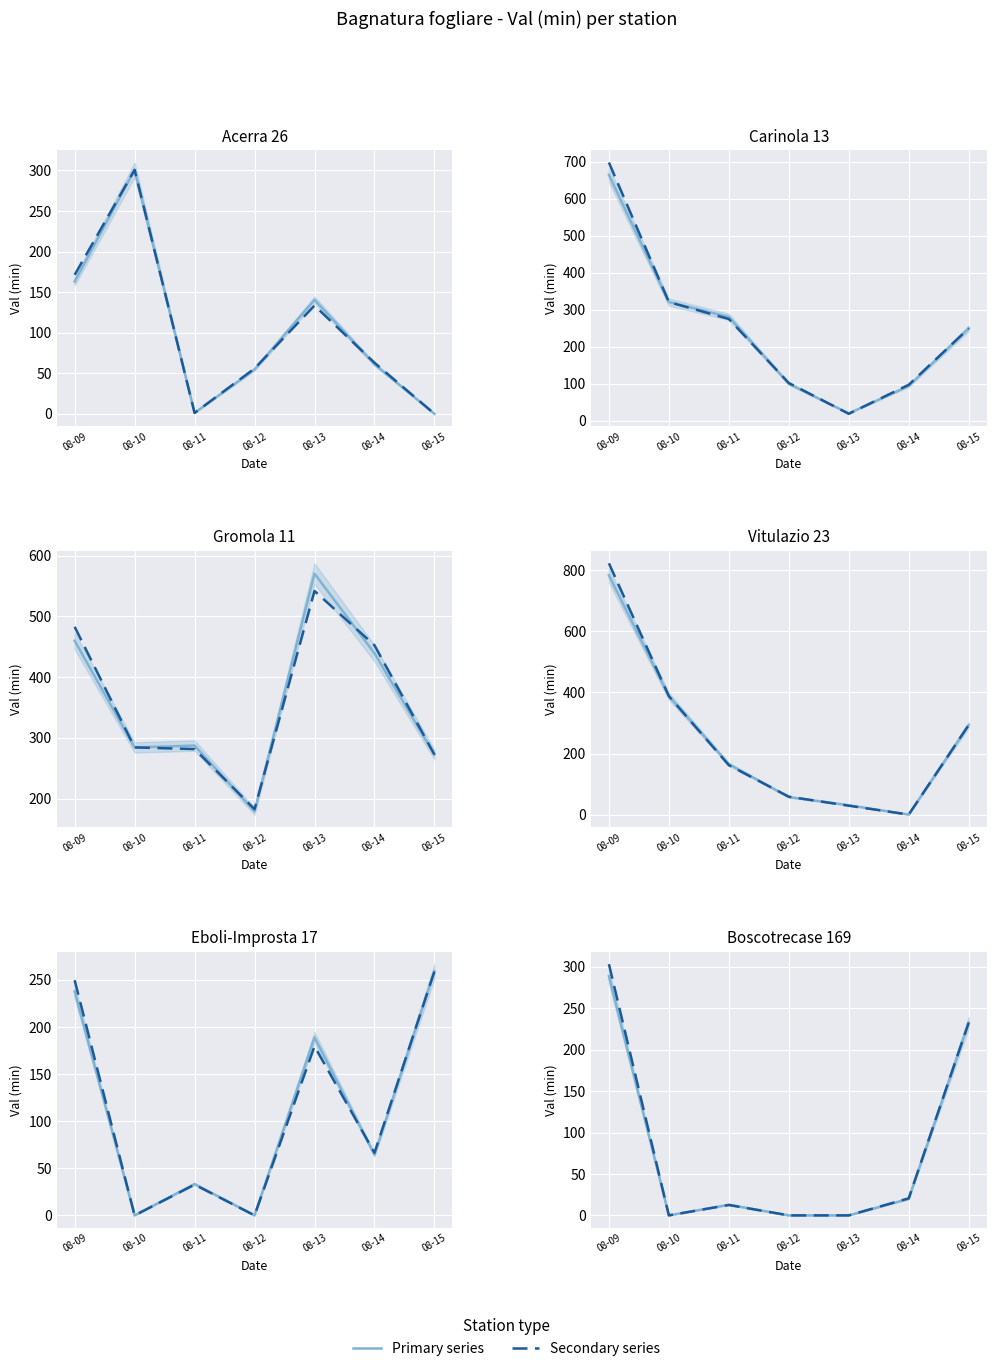

Is this an area chart (filled region under the line)?

No